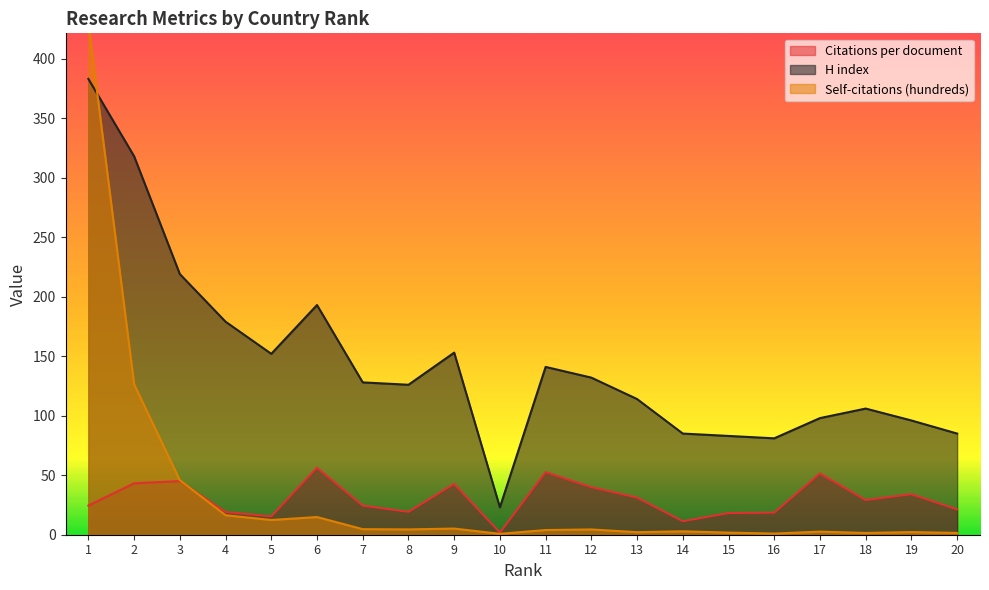

What is the sum of all Citations per document values?

599.7